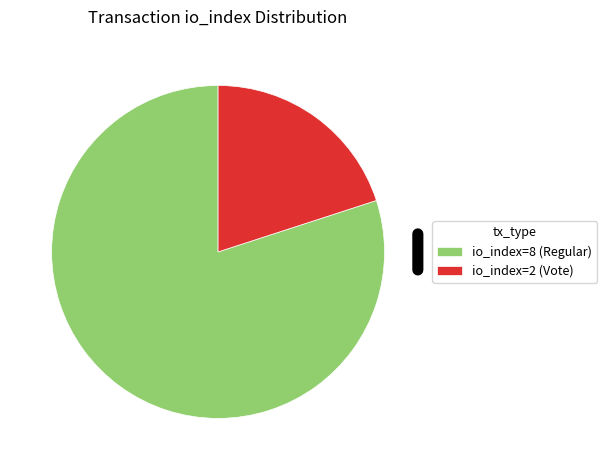

Which slice is the smallest?

io_index=2 (Vote)